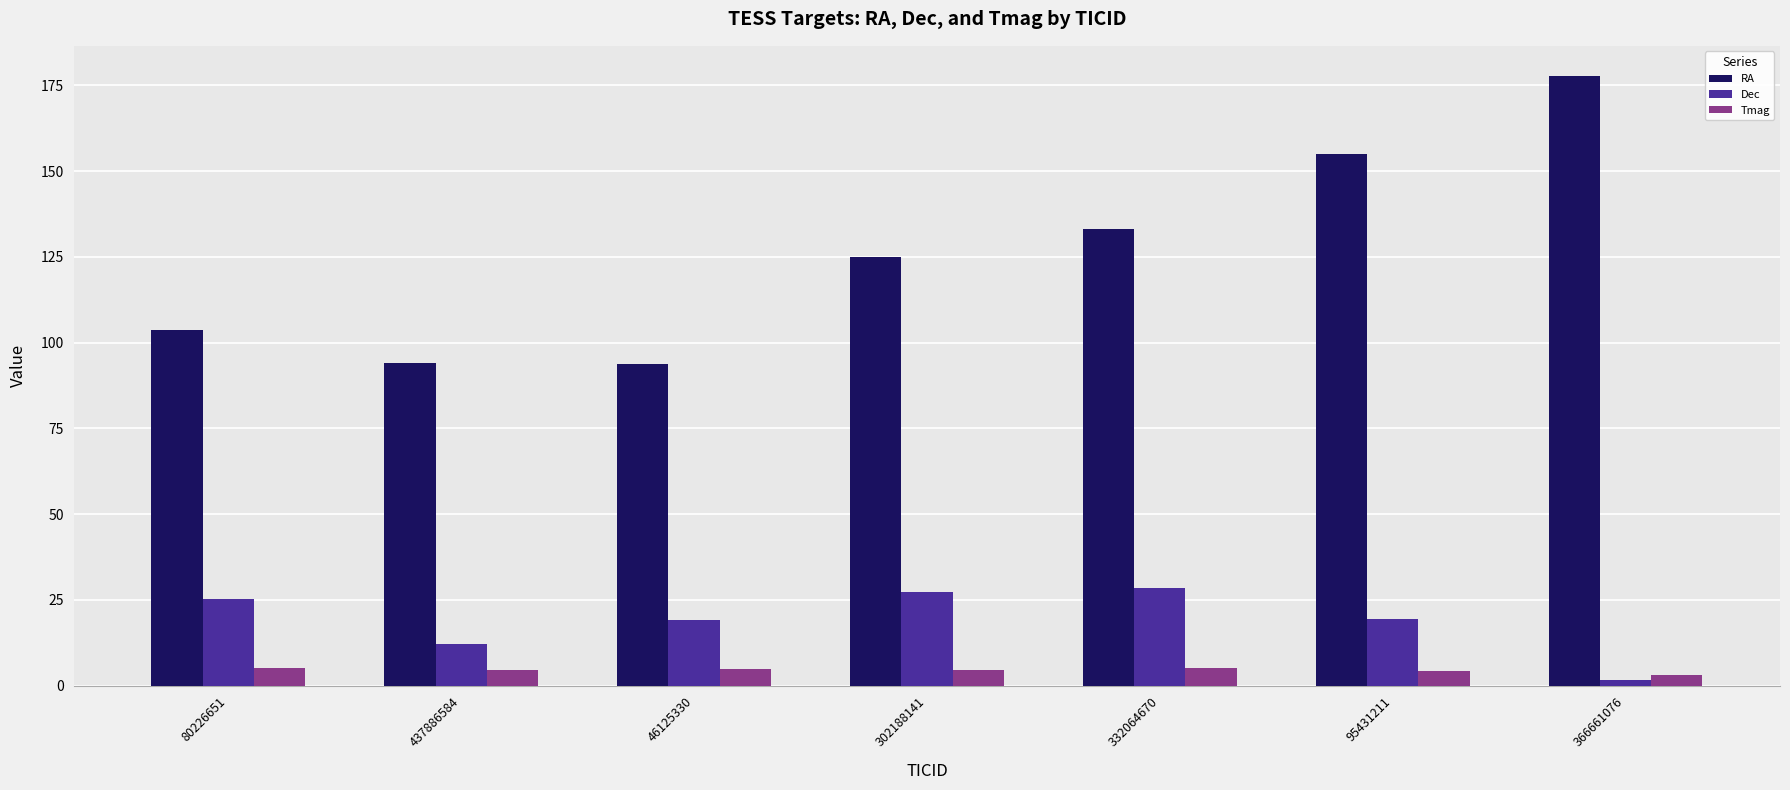

What is the maximum value for Dec?

28.3